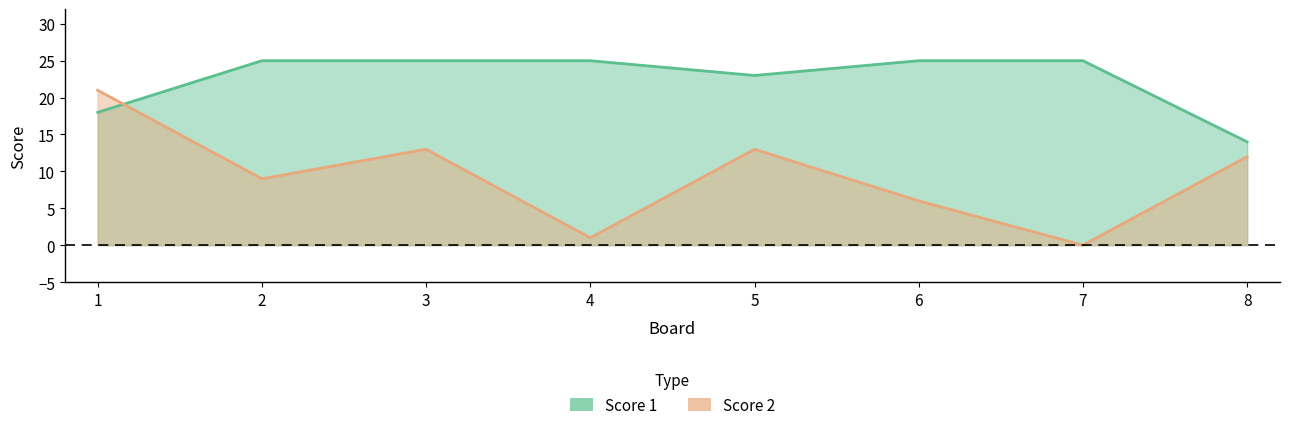

What is the difference between the maximum and minimum values in the Score 2 series?

21